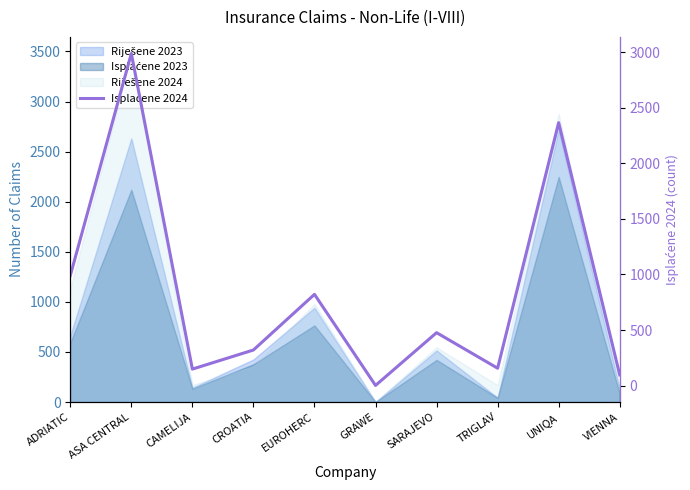

Where is the first local minimum?

CAMELIJA